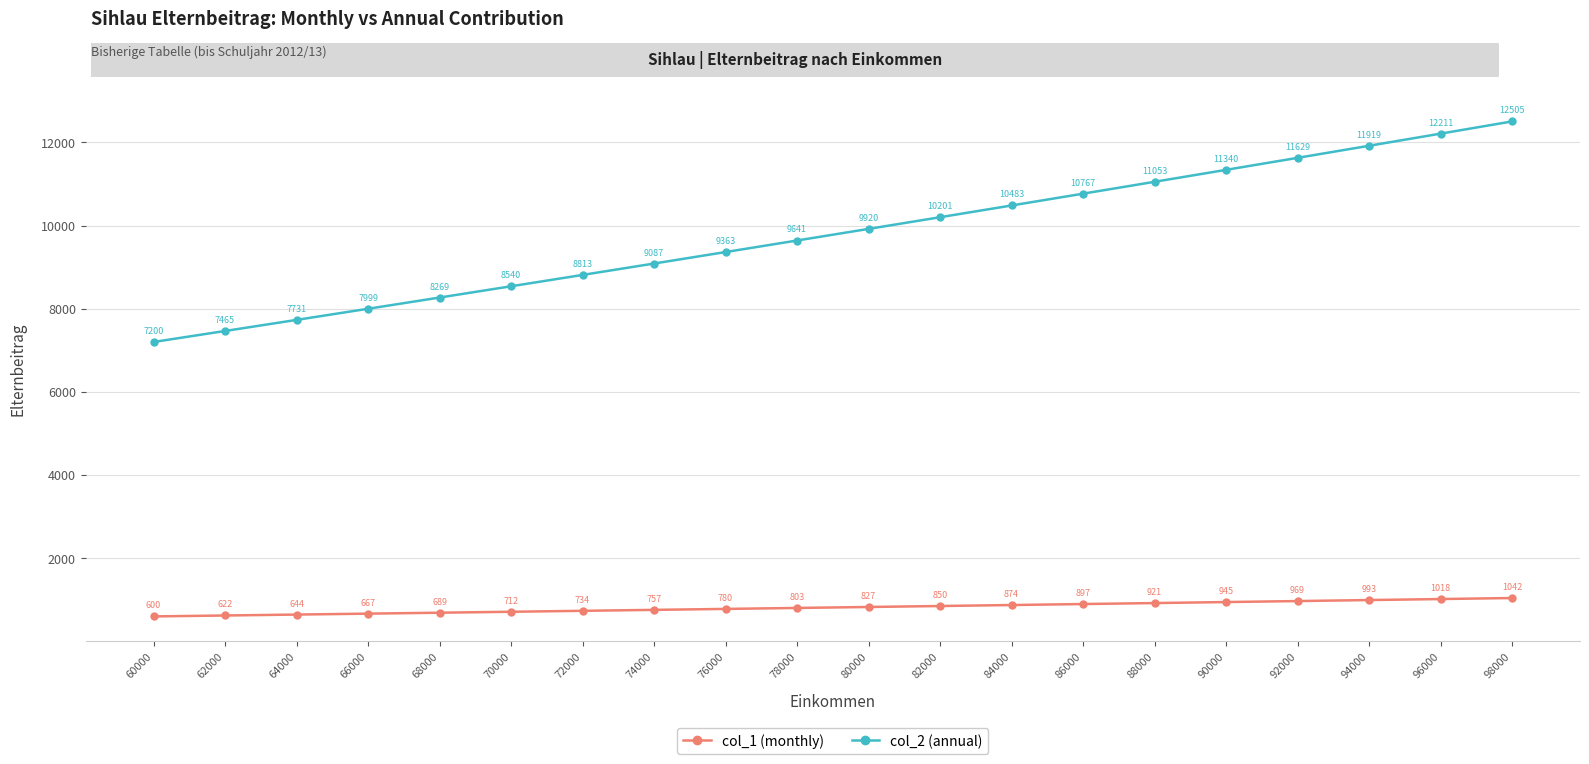

Is it true that col_1 (monthly) equals 826.7 at 80000?

True